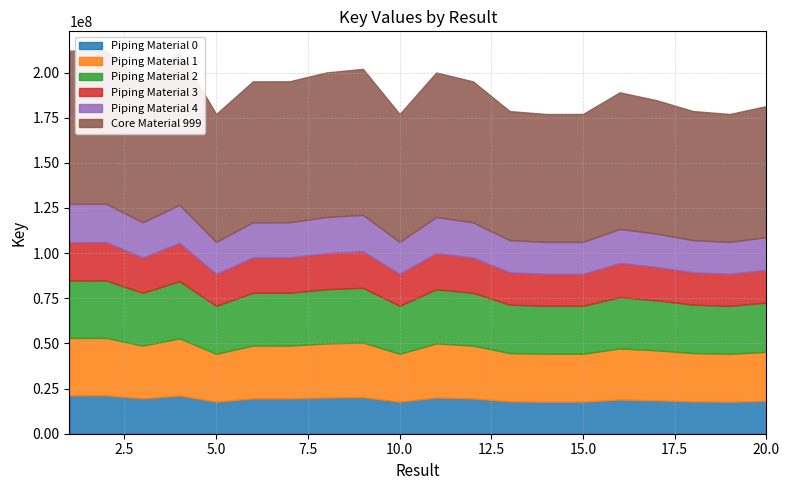

Reading right to left, extract all data points from this chart.

20=181454690	19=177045490	18=178671233	17=184700619	16=189050730	15=177047147	14=177034344	13=178666493	12=195114063	11=200037078	10=177053589	9=202036735	8=200038169	7=195155850	6=195111819	5=177041857	4=211193322	3=195115774	2=212211296	1=212095540